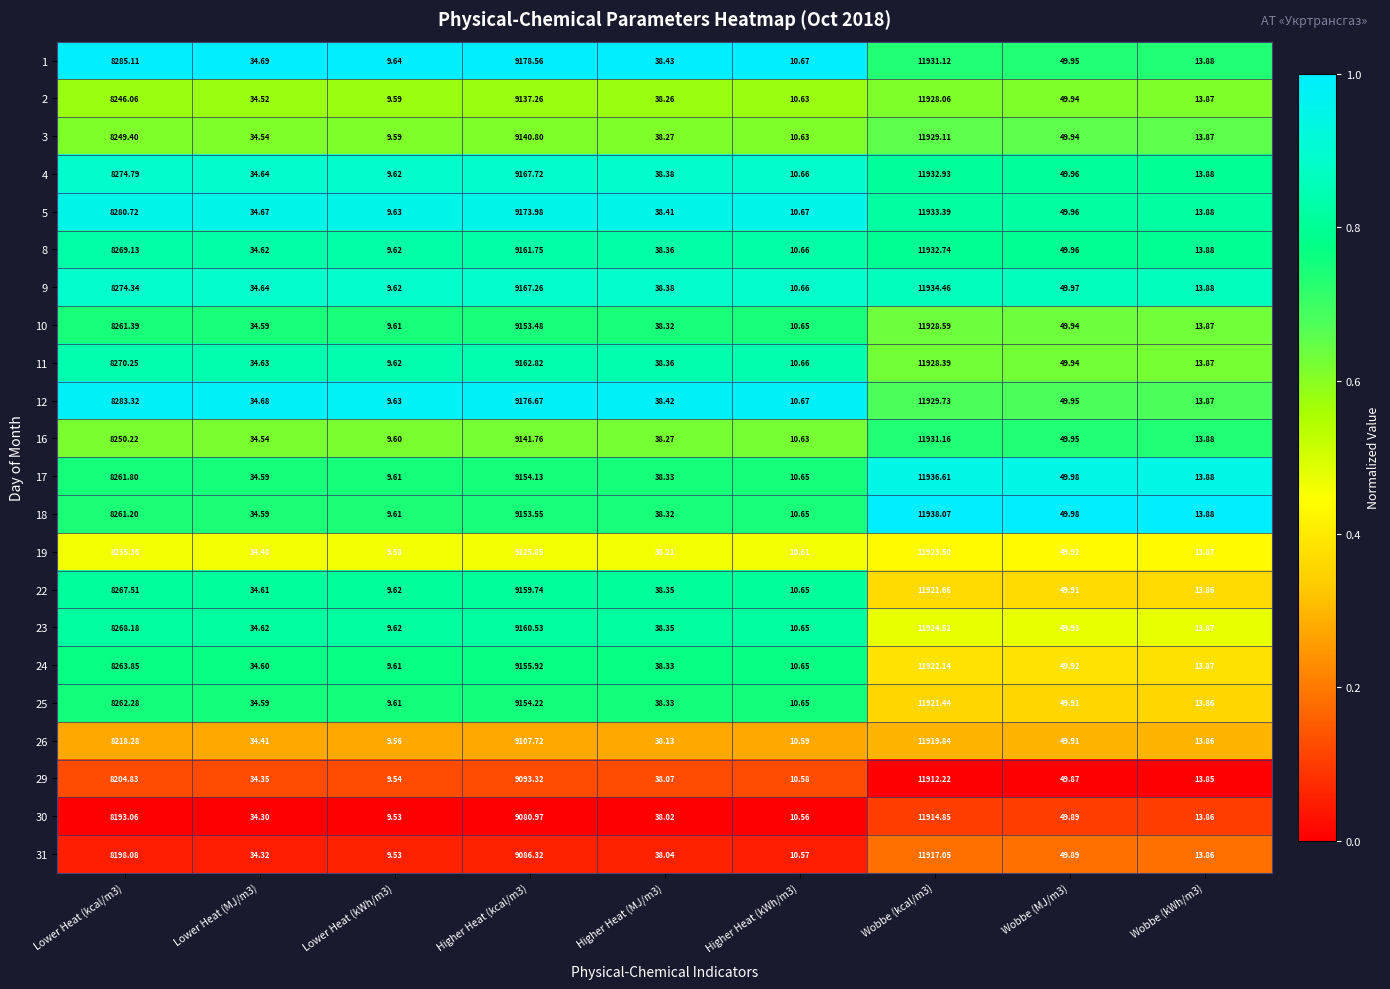

Which series changed the most between Lower Heat (kcal/m3) and Wobbe (MJ/m3)?

1